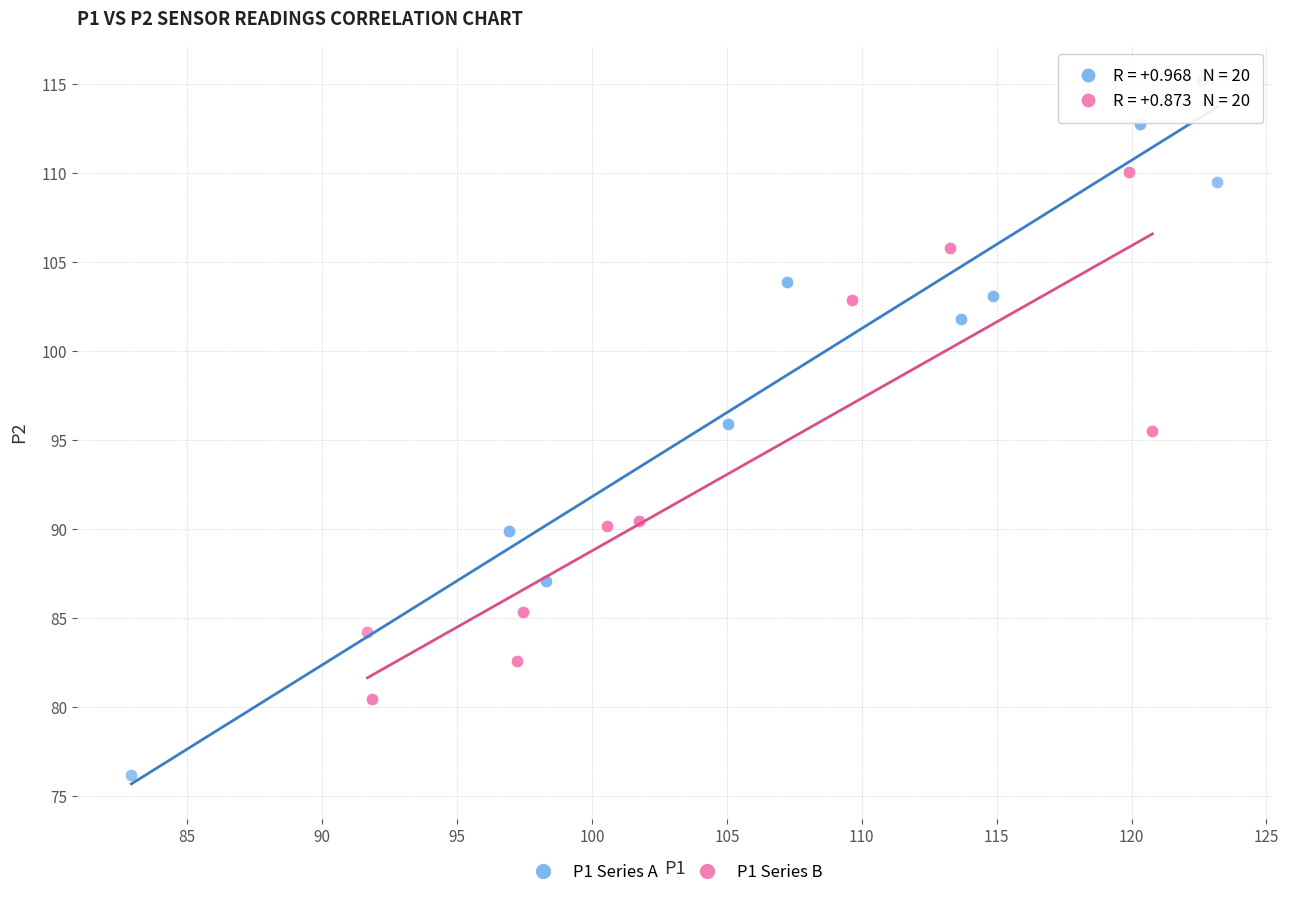

Which series contains the highest Y value?

P1 Series A